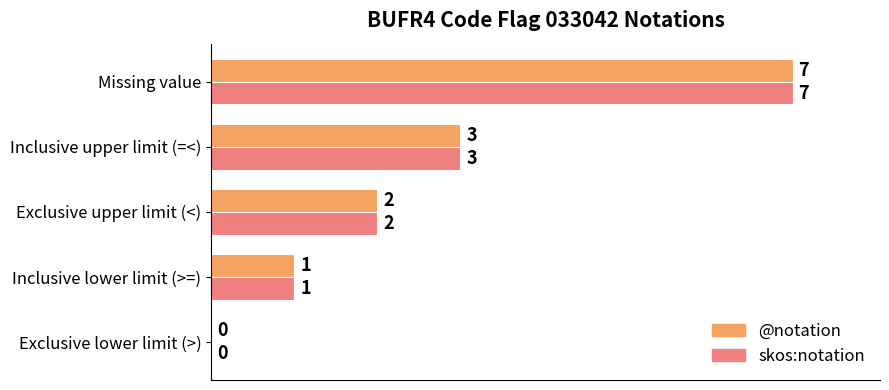

What are all the series names shown in the legend?

@notation, skos:notation